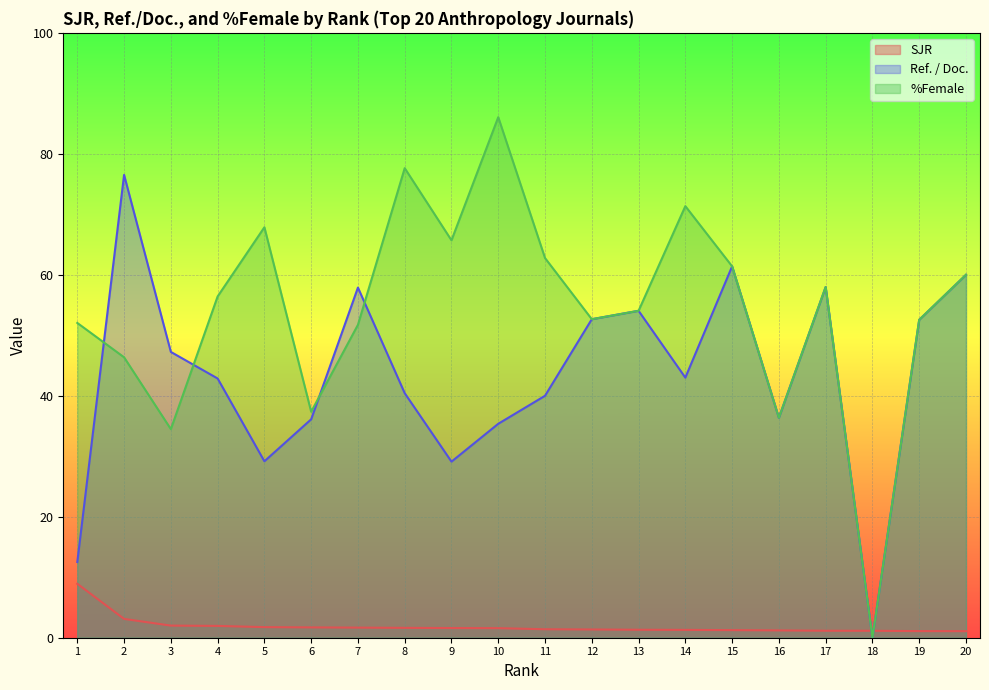

How many intersections are there between Ref. / Doc. and %Female?

4